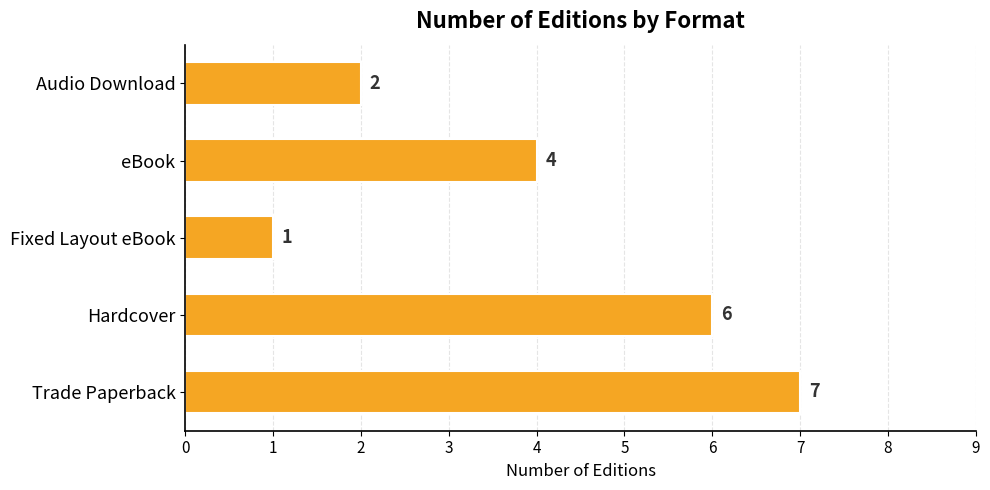

What is the change in value from Trade Paperback to eBook?

-3